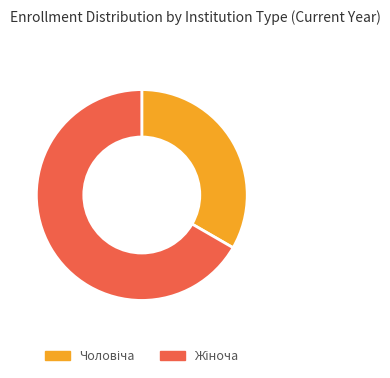

Is there any slice that represents more than half of the pie?

Yes